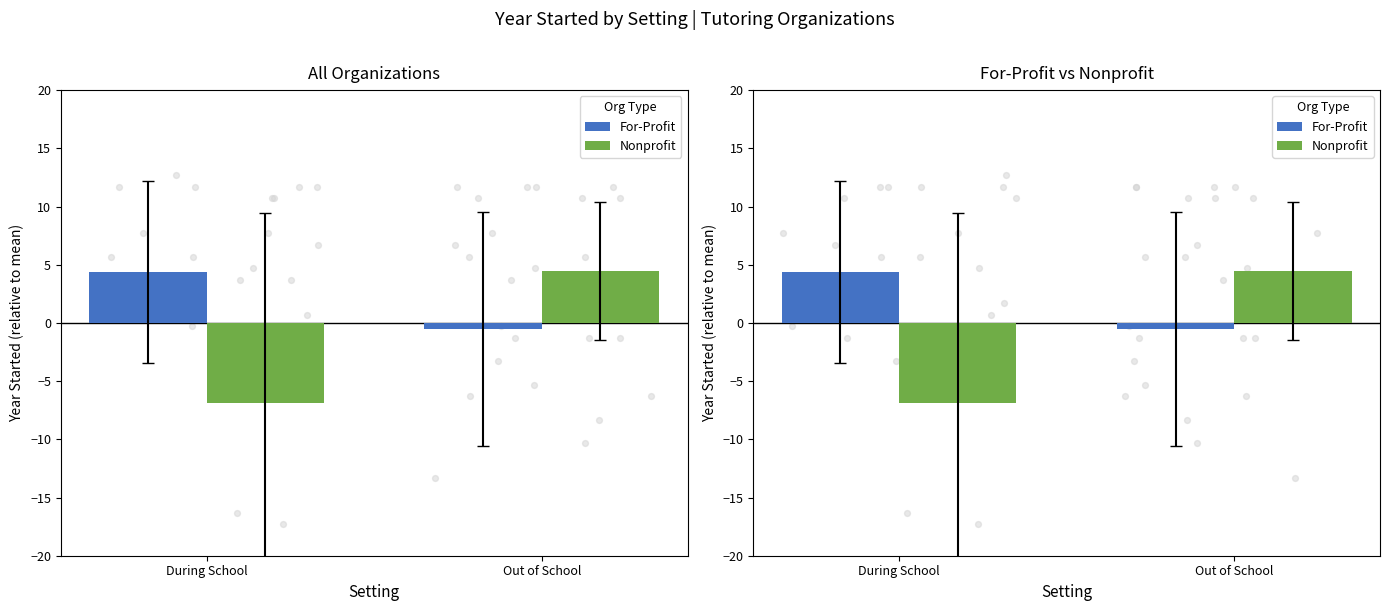

Which series has the largest total across all categories?

For-Profit